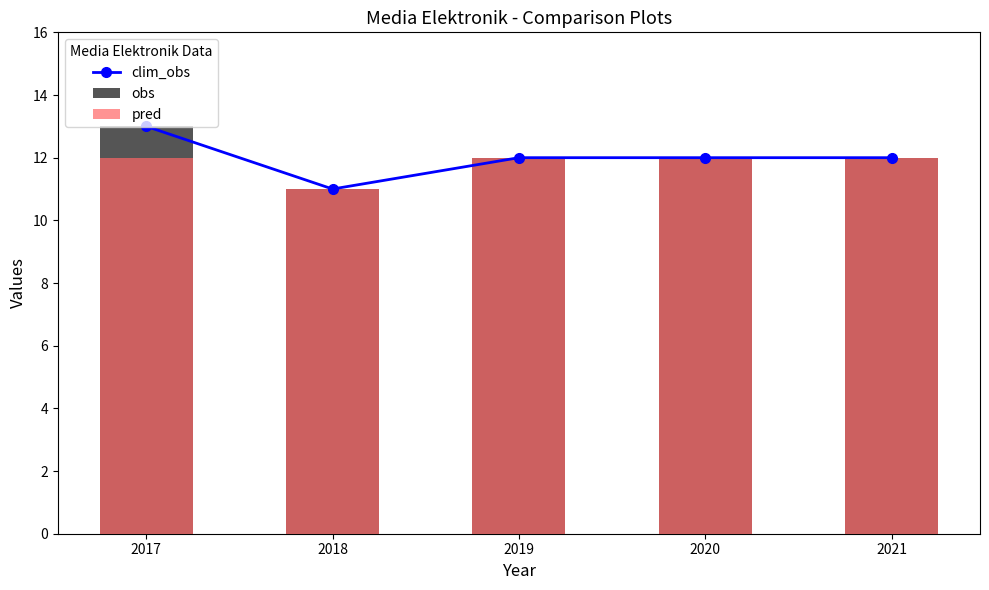

Reading right to left, list all the values displayed in this chart.

clim_obs: 12	12	12	11	13
obs: 12	12	12	11	13
pred: 12	12	12	11	12